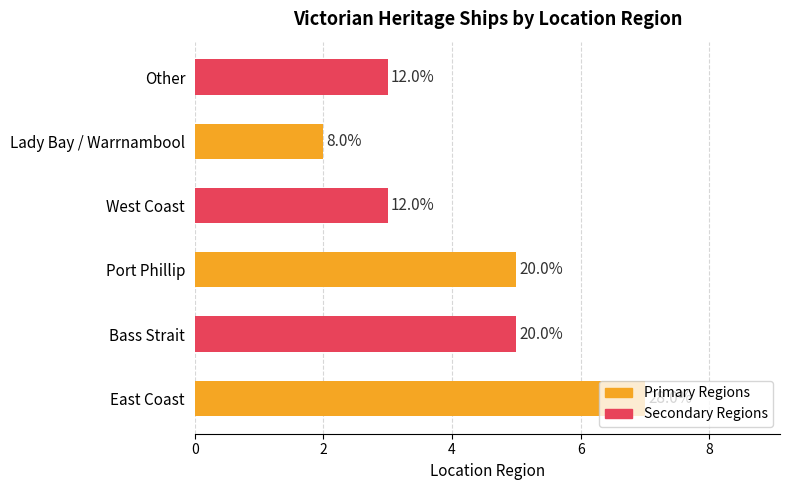

Does the chart contain stacked bars?

No